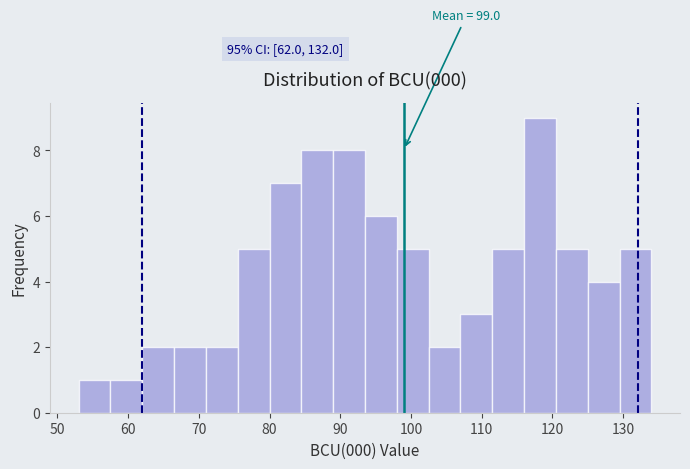

Which range on the x-axis has the tallest bar?

116.0 to 120.5